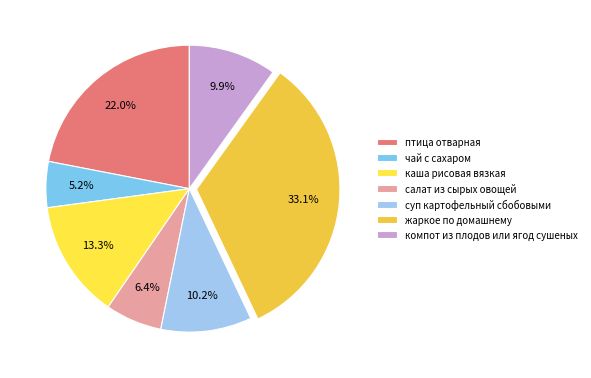

Which category has the biggest portion of the pie?

жаркое по домашнему